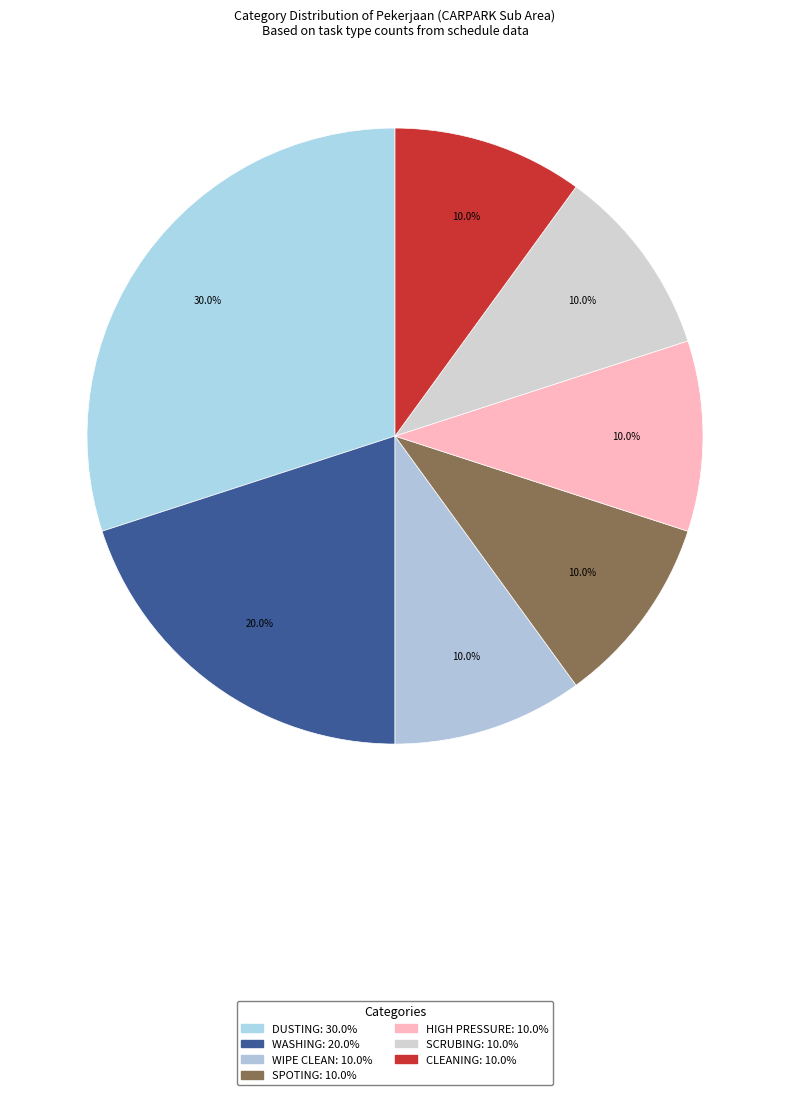

How many segments does this pie chart have?

7